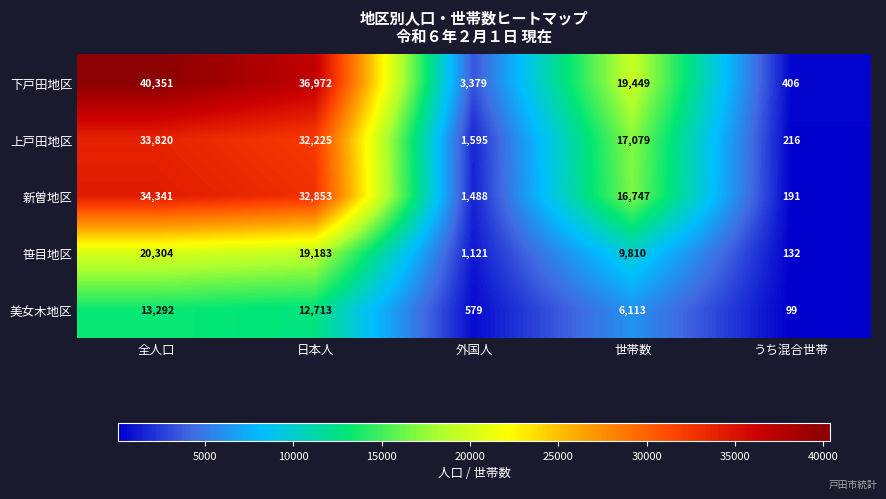

Reading left to right, extract all data points from this chart.

下戸田地区: 40351	36972	3379	19449	406
上戸田地区: 33820	32225	1595	17079	216
新曽地区: 34341	32853	1488	16747	191
笹目地区: 20304	19183	1121	9810	132
美女木地区: 13292	12713	579	6113	99